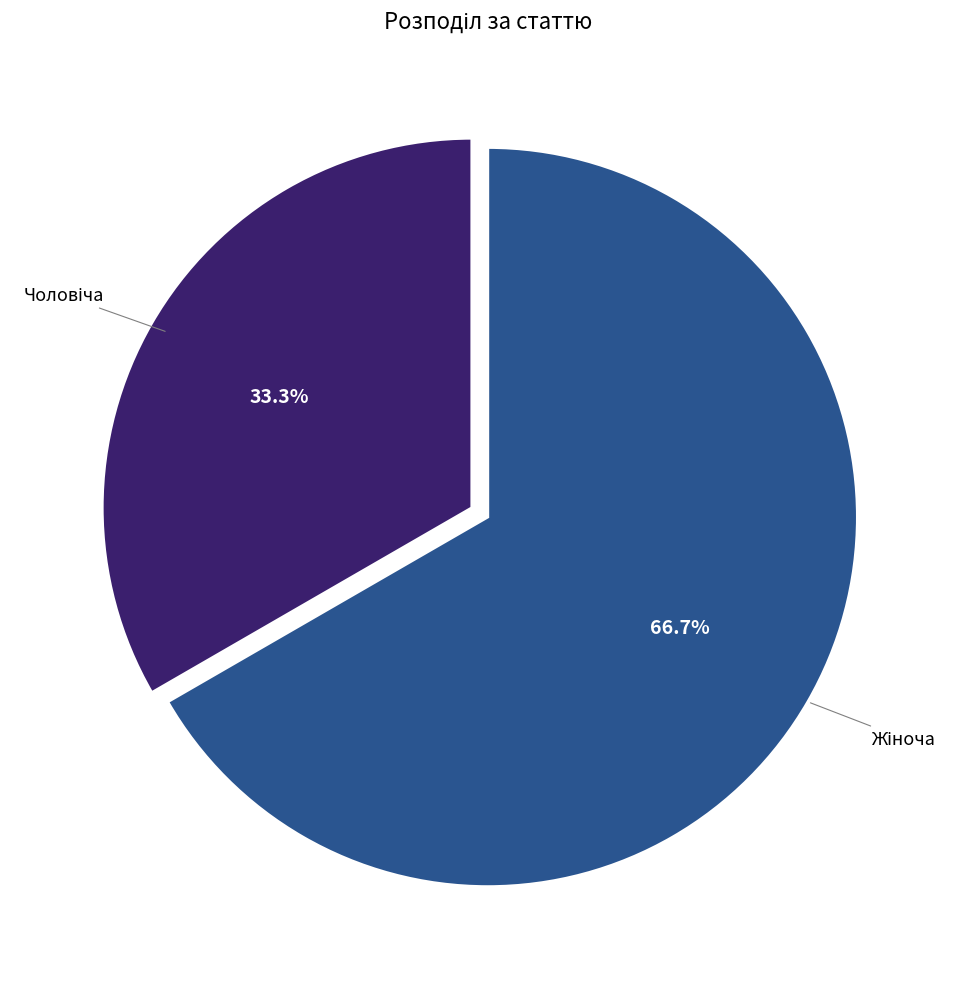

Is there a majority slice in this chart?

Yes